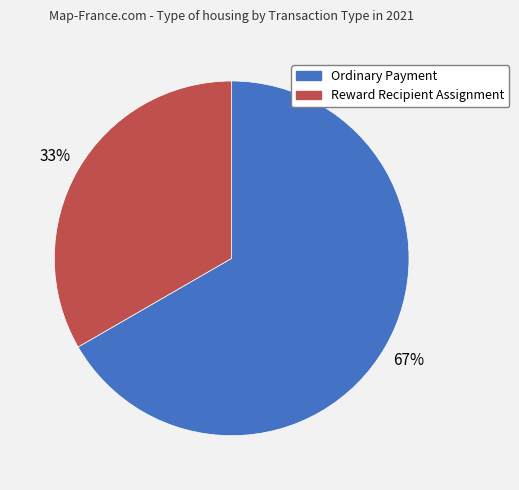

To the nearest percent, what portion does Ordinary Payment represent?

67%